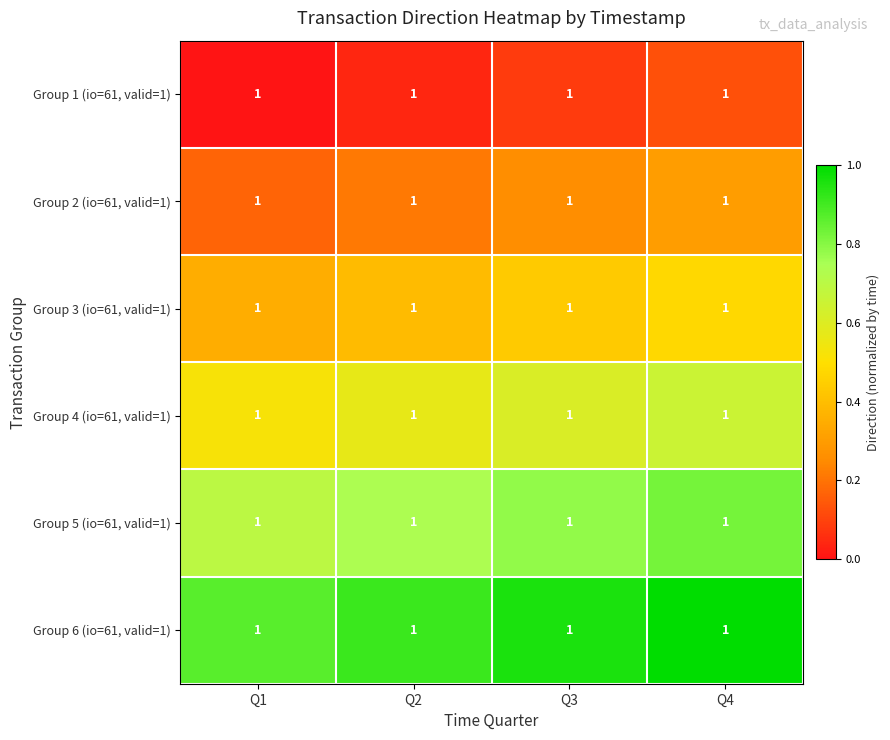

What is the spread (max minus min) of values at Q3?

0.9